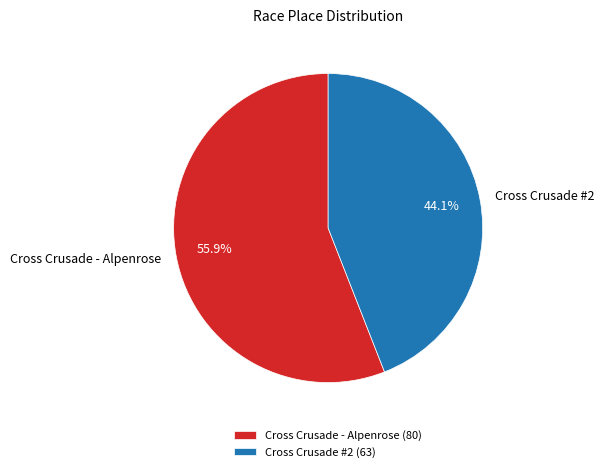

To the nearest percent, what is the difference between the Cross Crusade - Alpenrose and Cross Crusade #2 slice percentages?

12%